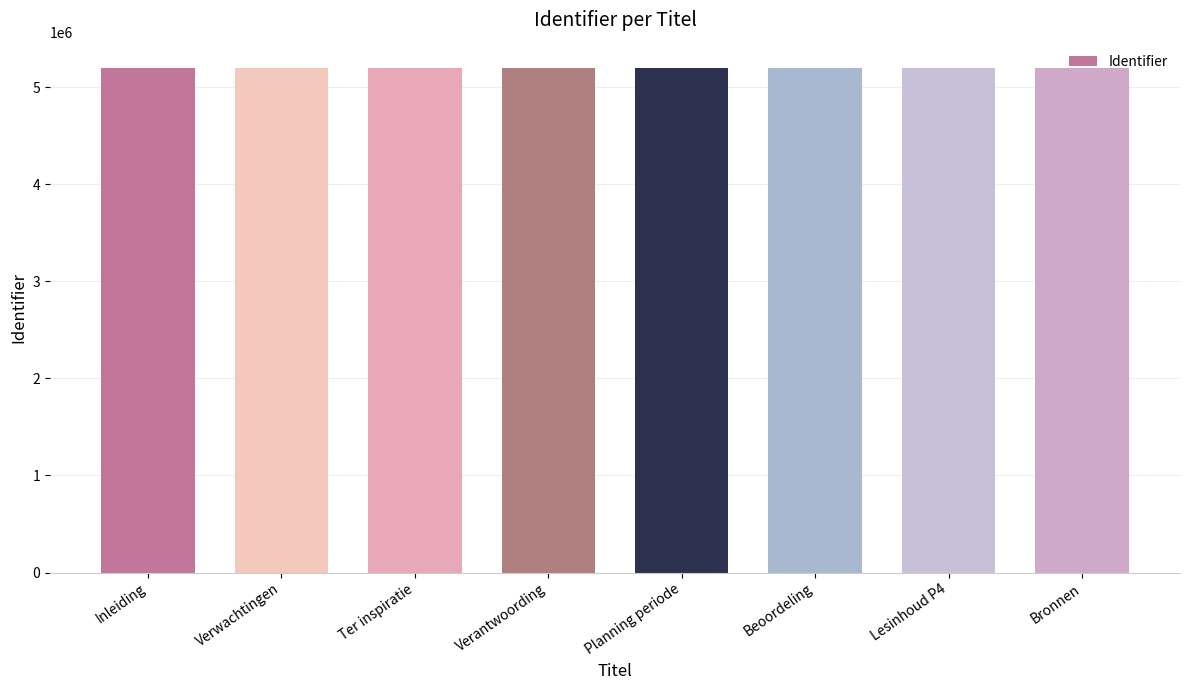

How many values are below 5198816?

4